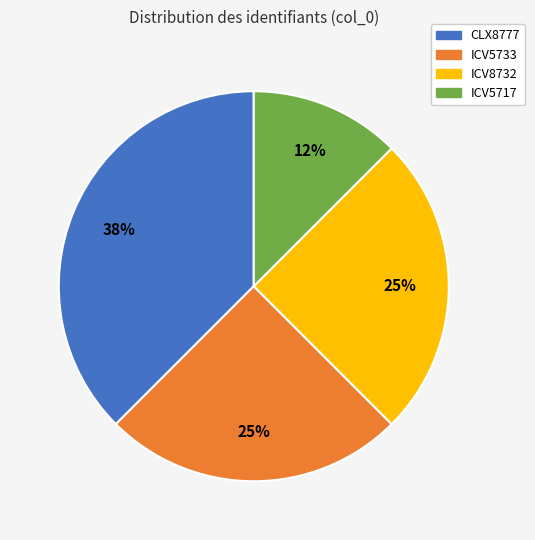

Combined, do ICV8732 and CLX8777 account for over 50%?

Yes